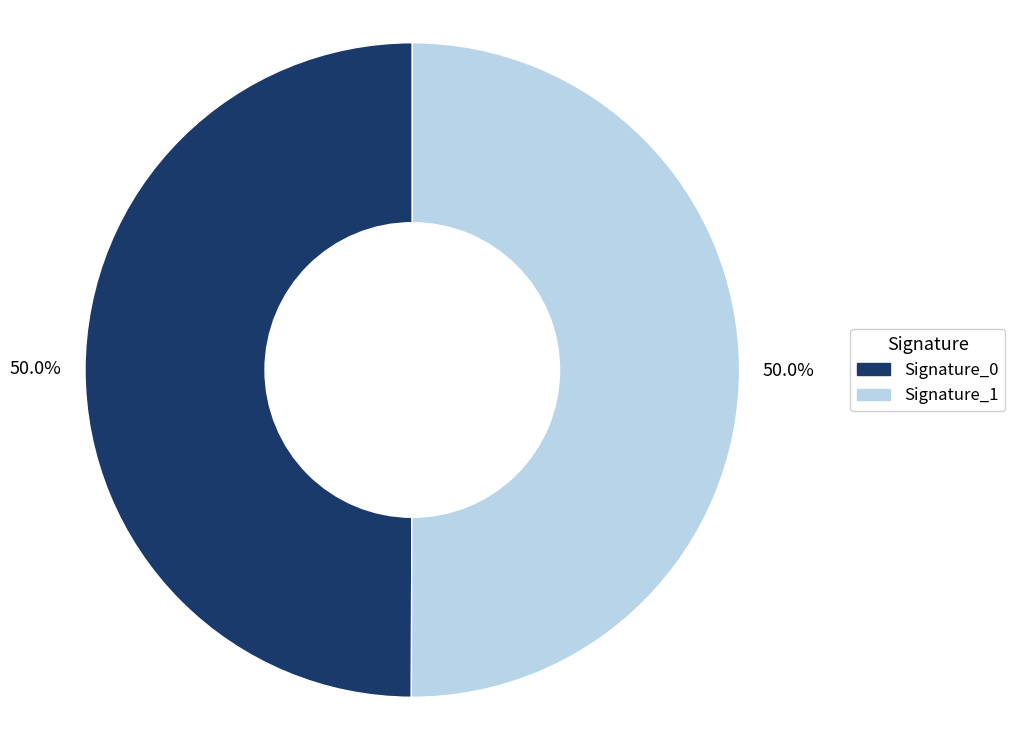

How many segments does this pie chart have?

2